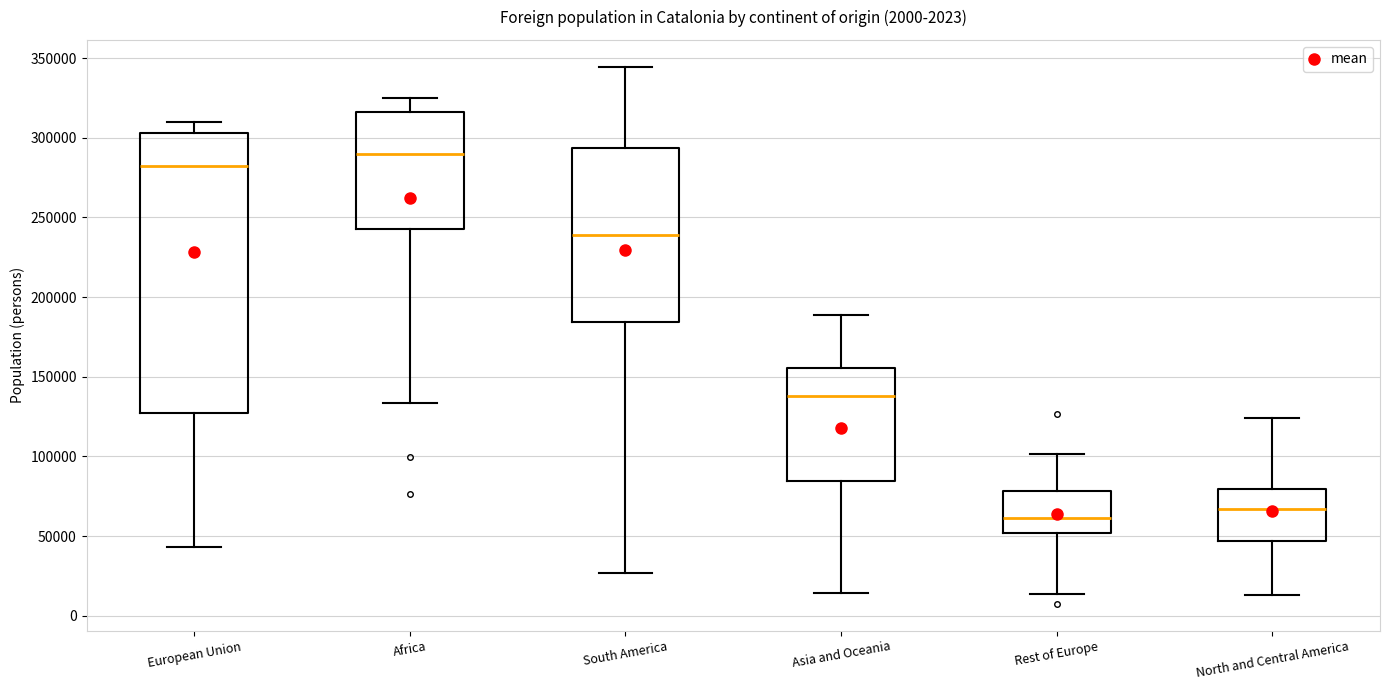

Reading left to right, transcribe this box plot: for each box, give where its median line is, the range the box spans, and where its two whiskers end, as read against the y-axis. The values are not printed on the chart, so give them approximately, as read against the axis.

European Union: median 280000, box 125000 to 305000, whiskers 45000 to 310000
Africa: median 290000, box 245000 to 315000, whiskers 135000 to 325000
South America: median 240000, box 185000 to 295000, whiskers 25000 to 345000
Asia and Oceania: median 140000, box 85000 to 155000, whiskers 15000 to 190000
Rest of Europe: median 60000, box 50000 to 80000, whiskers 15000 to 100000
North and Central America: median 65000, box 45000 to 80000, whiskers 15000 to 125000